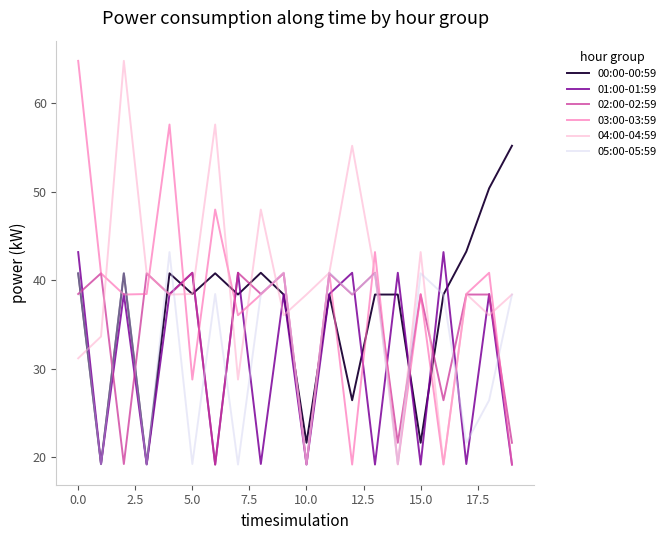

How many lines are shown in the chart?

6